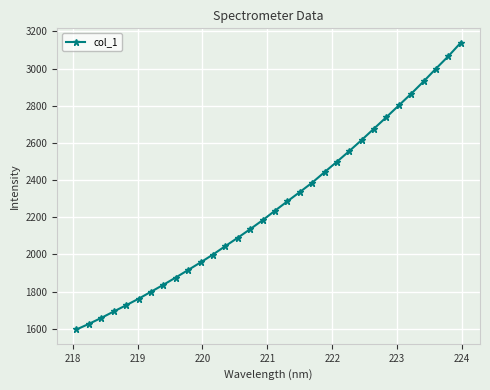

What is the value of the 22nd point from the left?

2498.8